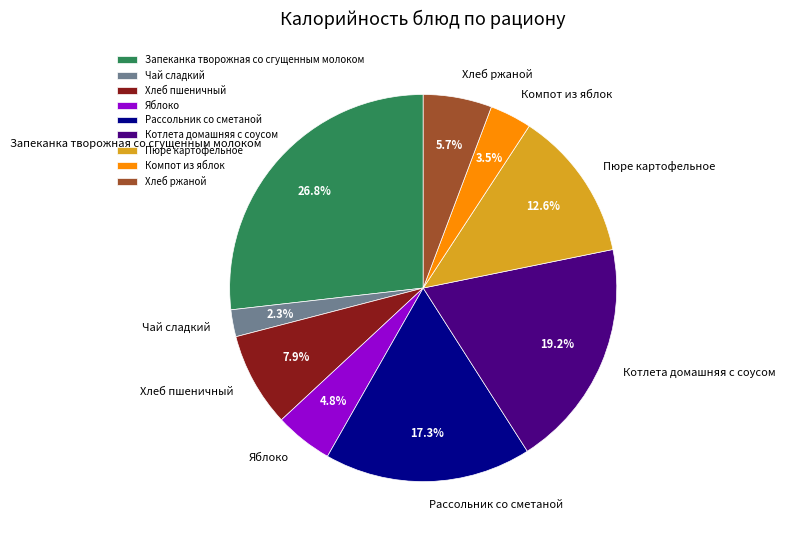

To the nearest percent, what portion does Запеканка творожная со сгущенным молоком represent?

27%